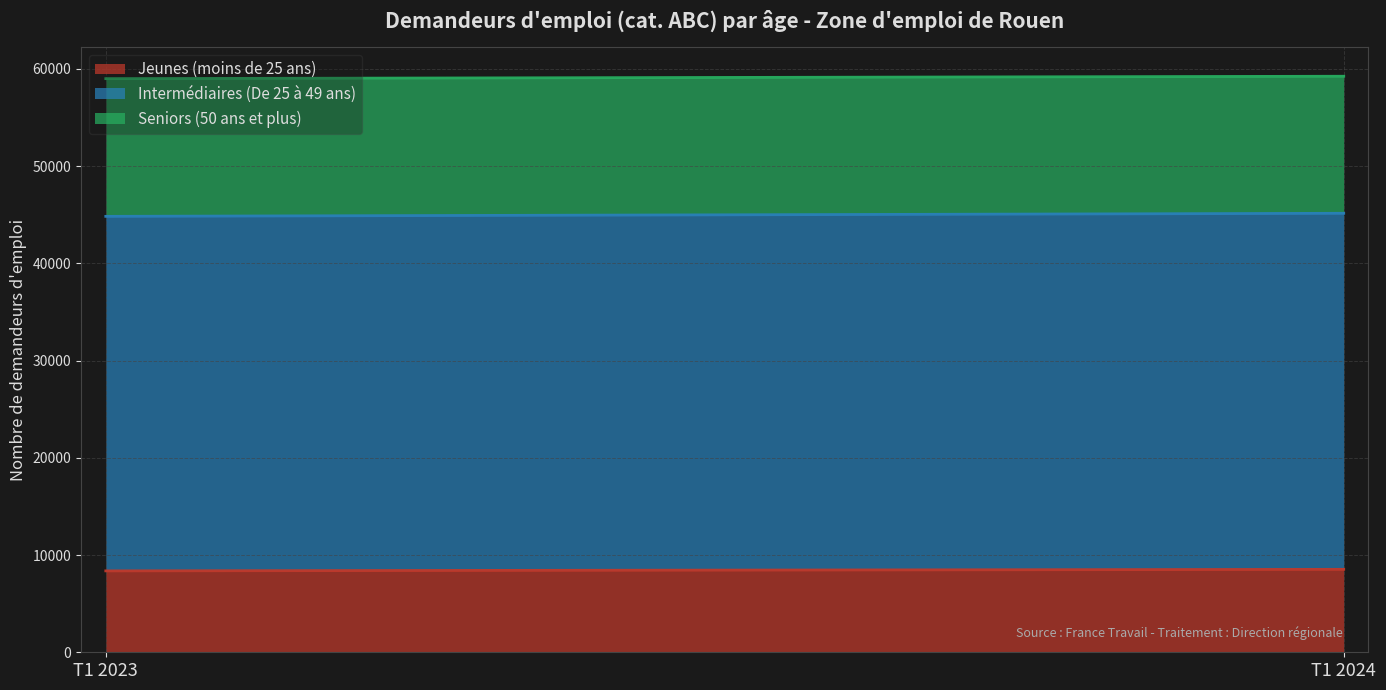

Which series has the largest total across all categories?

Intermédiaires (De 25 à 49 ans)